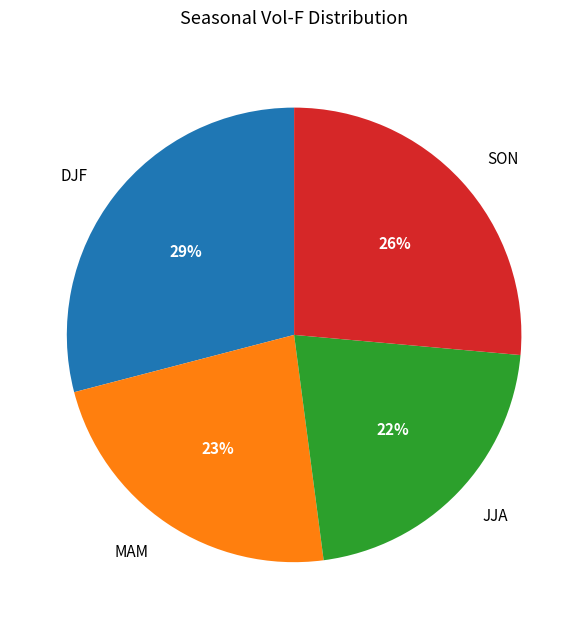

How many slices are in this pie chart?

4